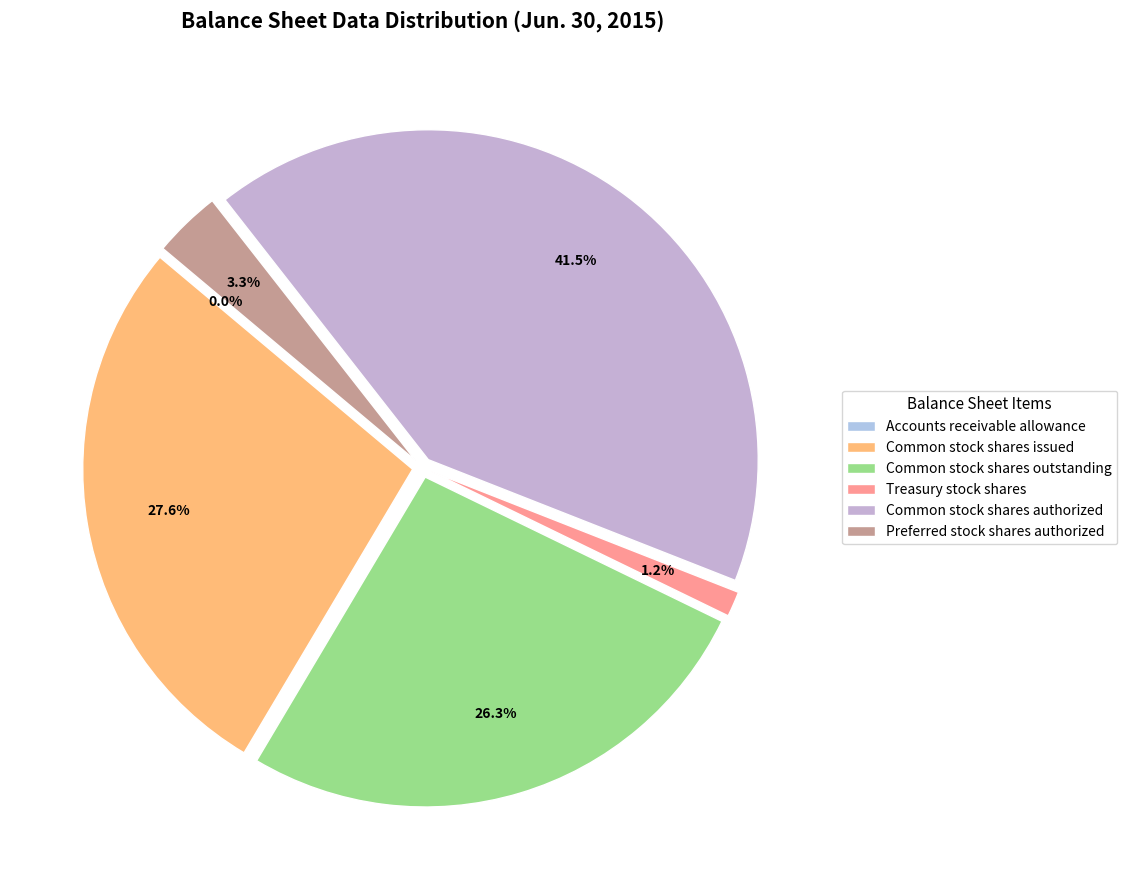

Rank the categories by value from lowest to highest.

Accounts receivable allowance, Treasury stock shares, Preferred stock shares authorized, Common stock shares outstanding, Common stock shares issued, Common stock shares authorized